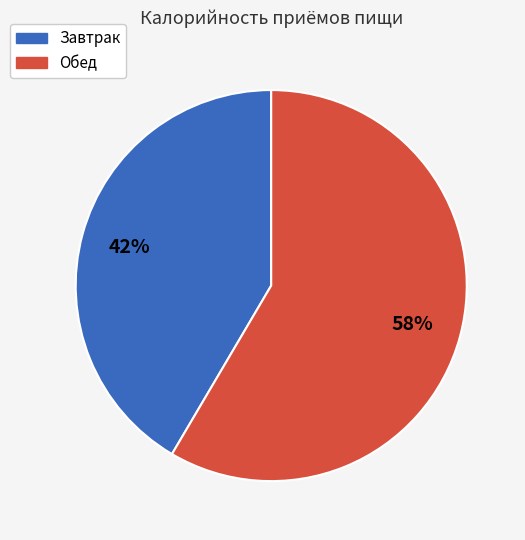

Rank the categories by value from lowest to highest.

Завтрак, Обед